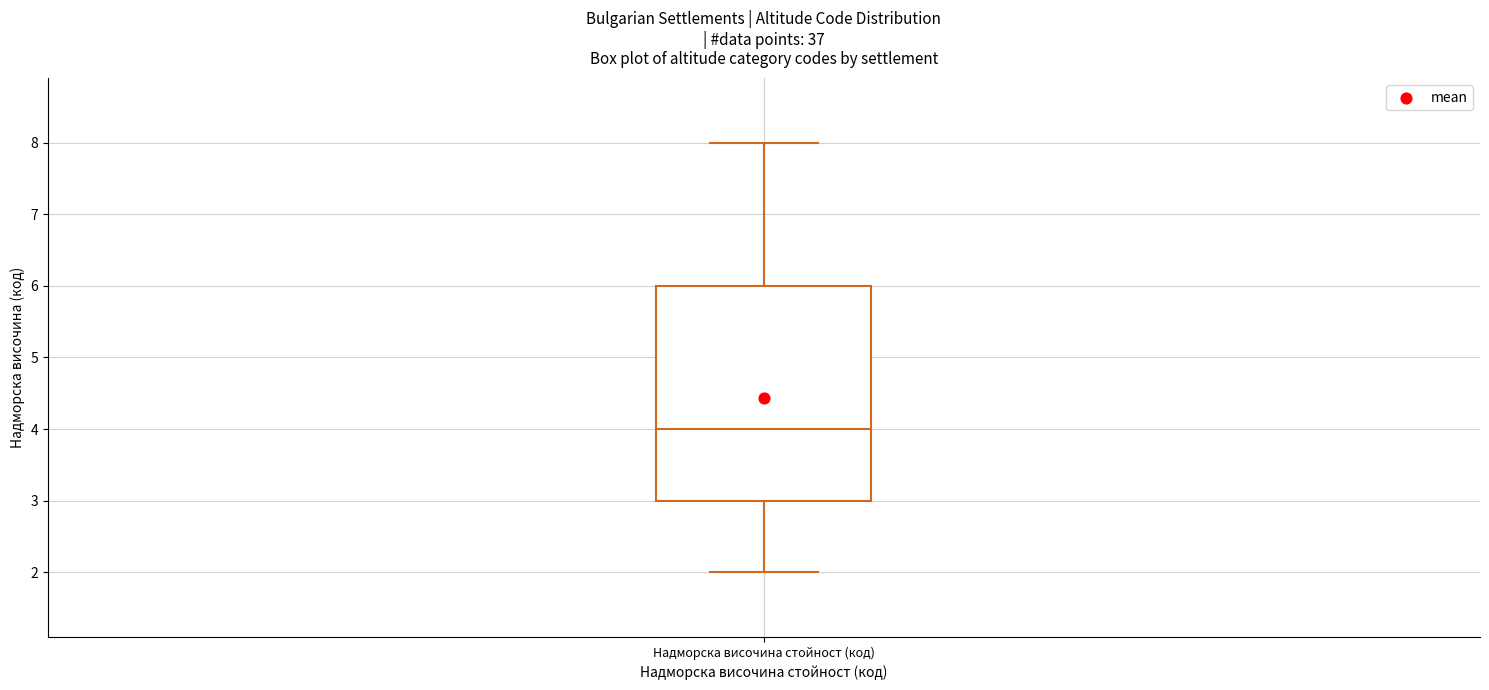

Where is the upper edge of the box for Надморска височина стойност (код) on the y-axis? The values are not printed on the chart, so give them approximately, as read against the axis.

6